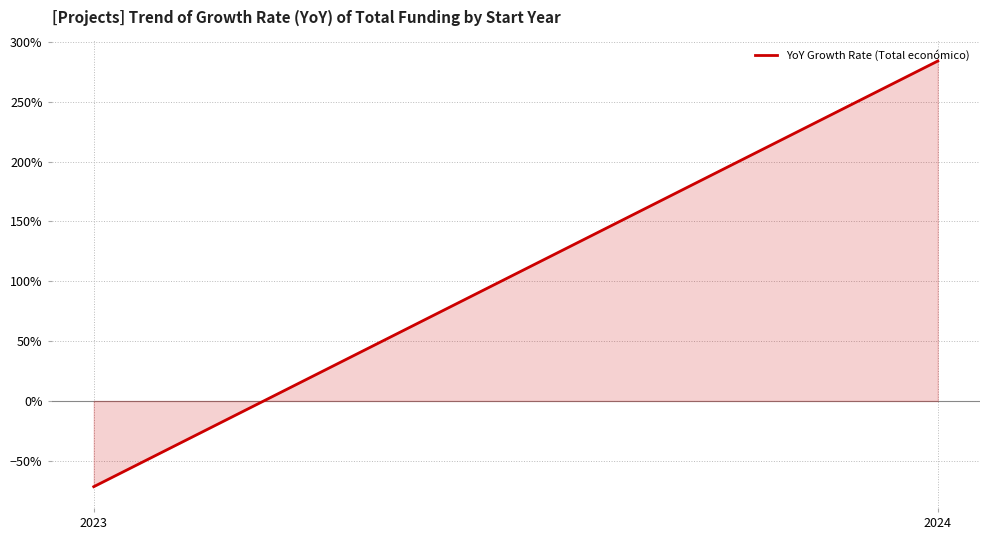

Reading left to right, list all the values displayed in this chart.

-0.7	2.8